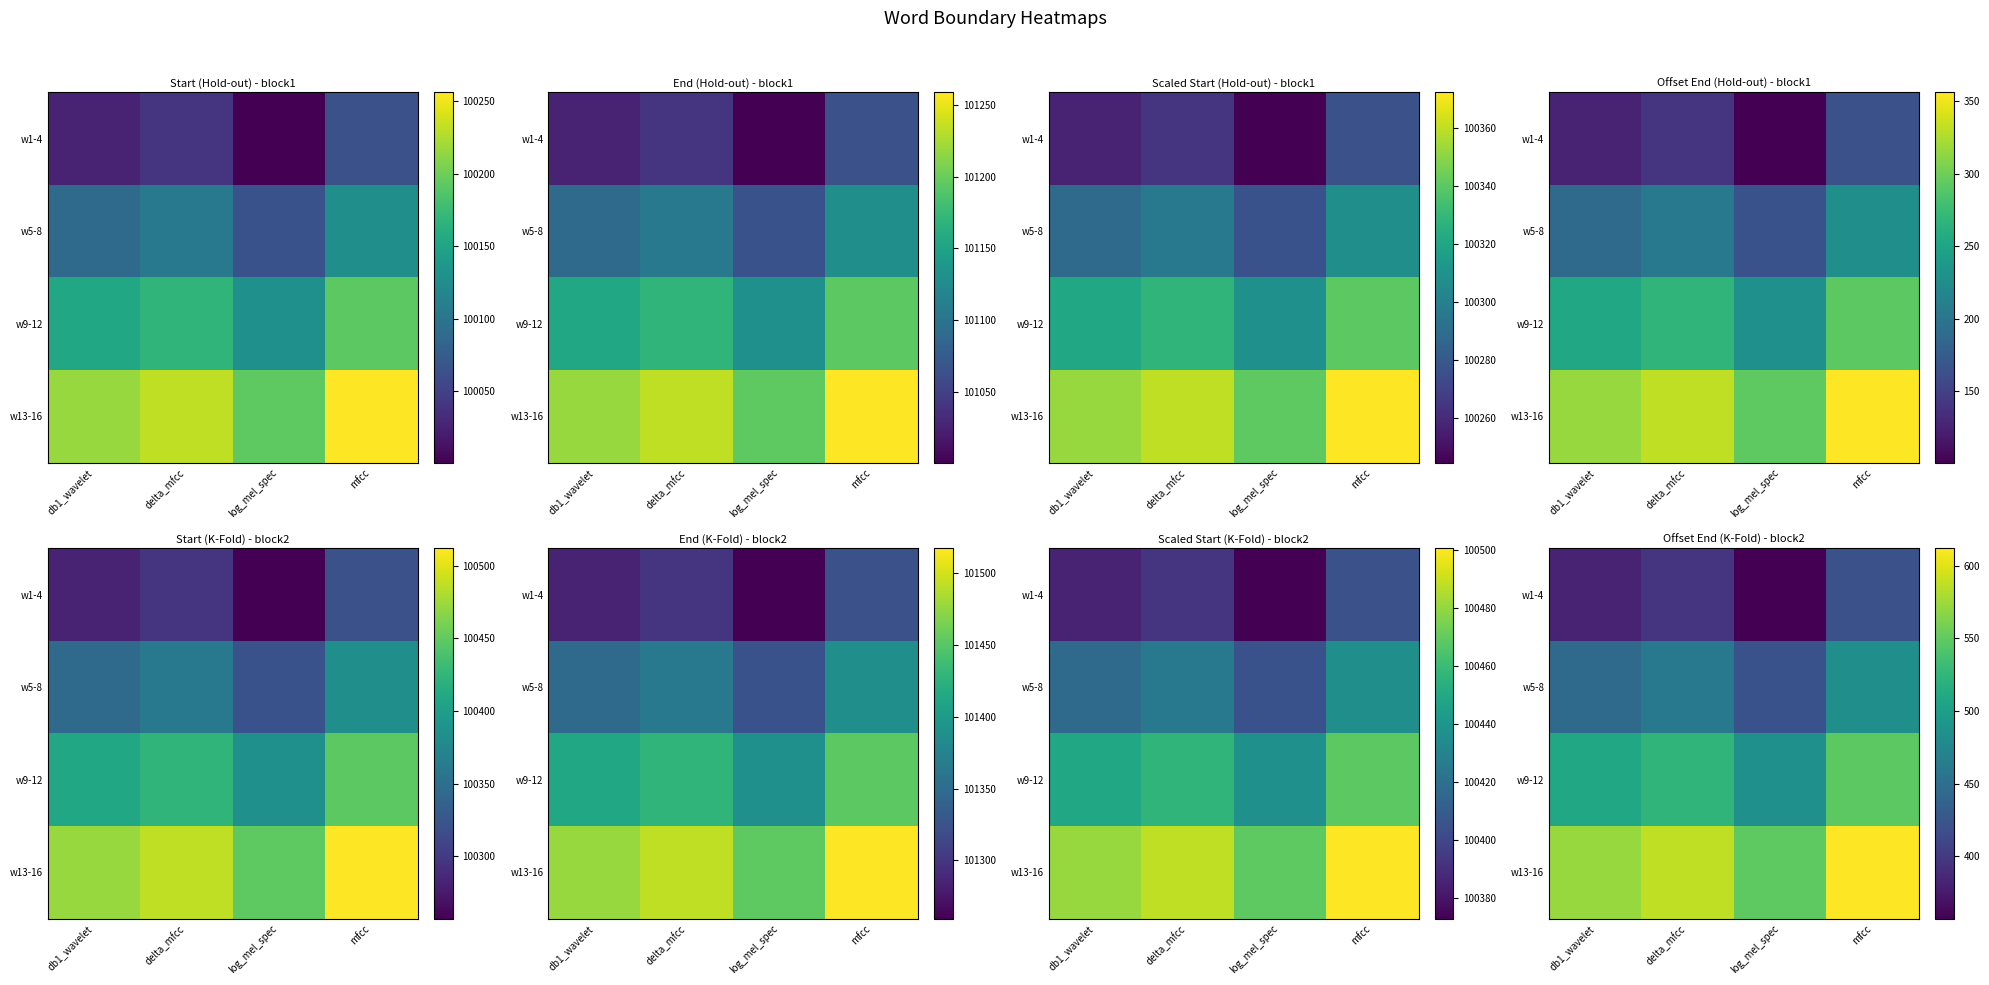

At which category does the chart reach its minimum across all series?

log_mel_spec